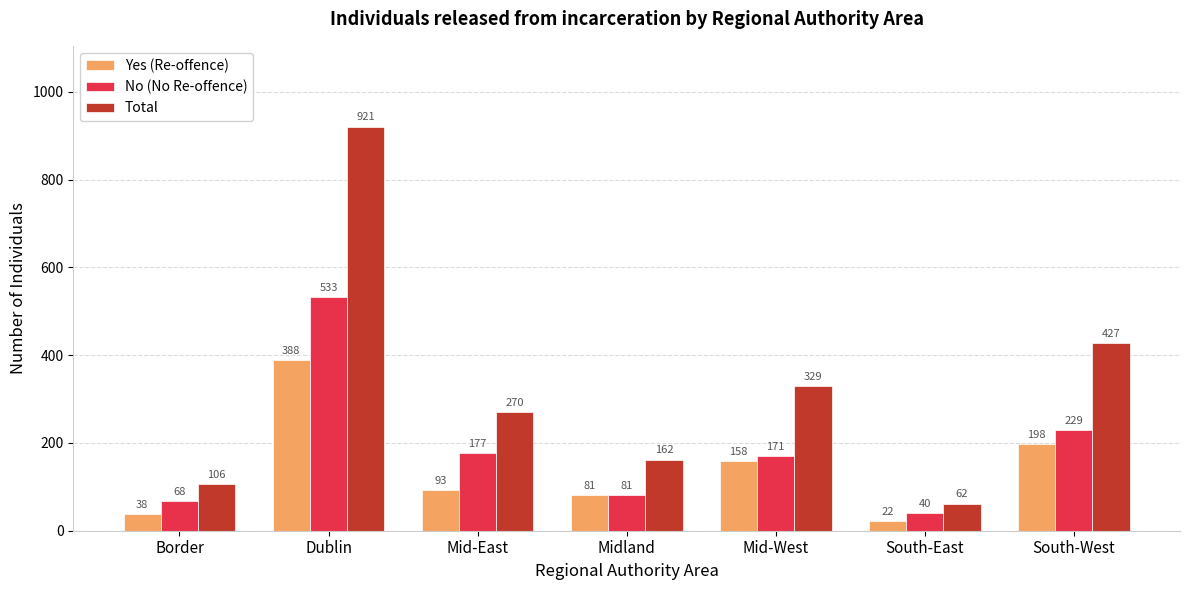

How many categories are shown in the chart?

7